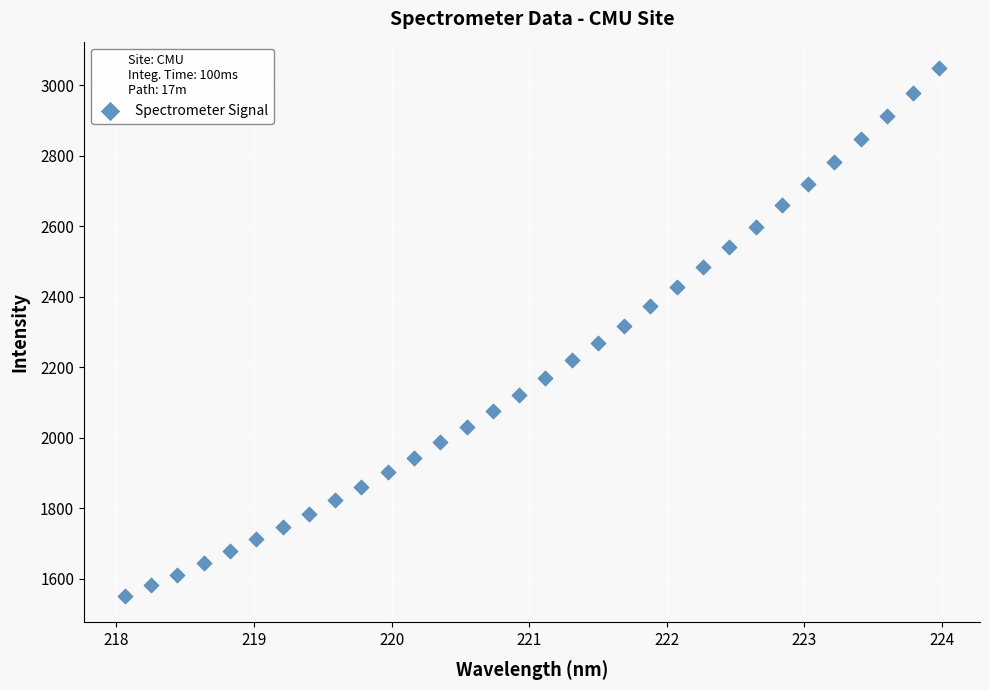

What is the range of X values (max minus min)?

5.9